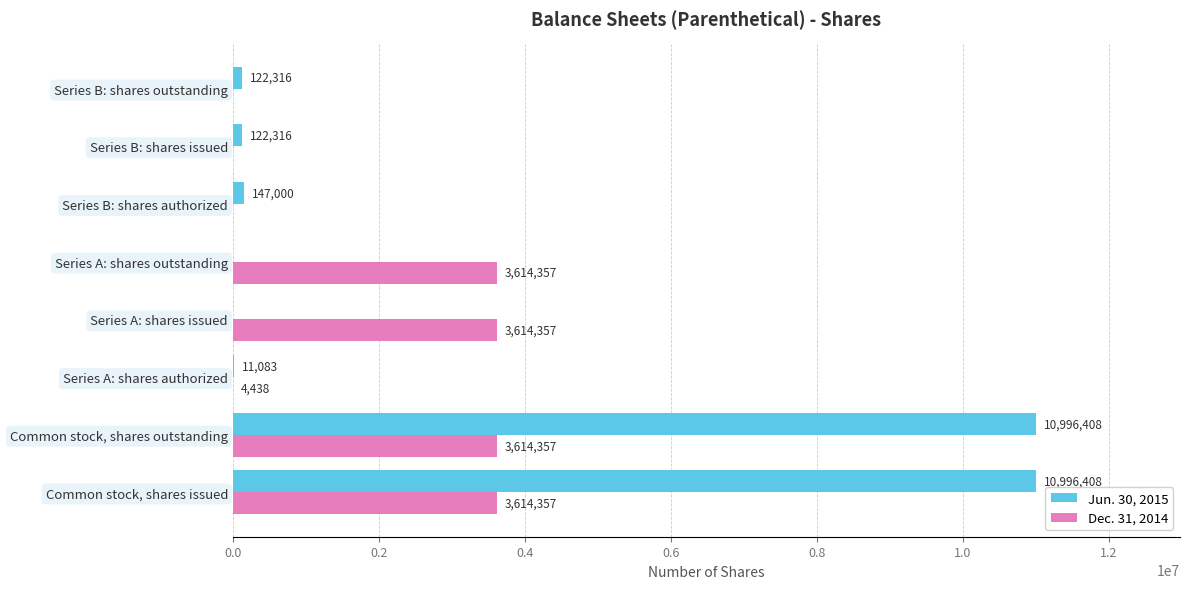

True or false: Jun. 30, 2015 has a value of 122316 at Series B: shares issued.

True